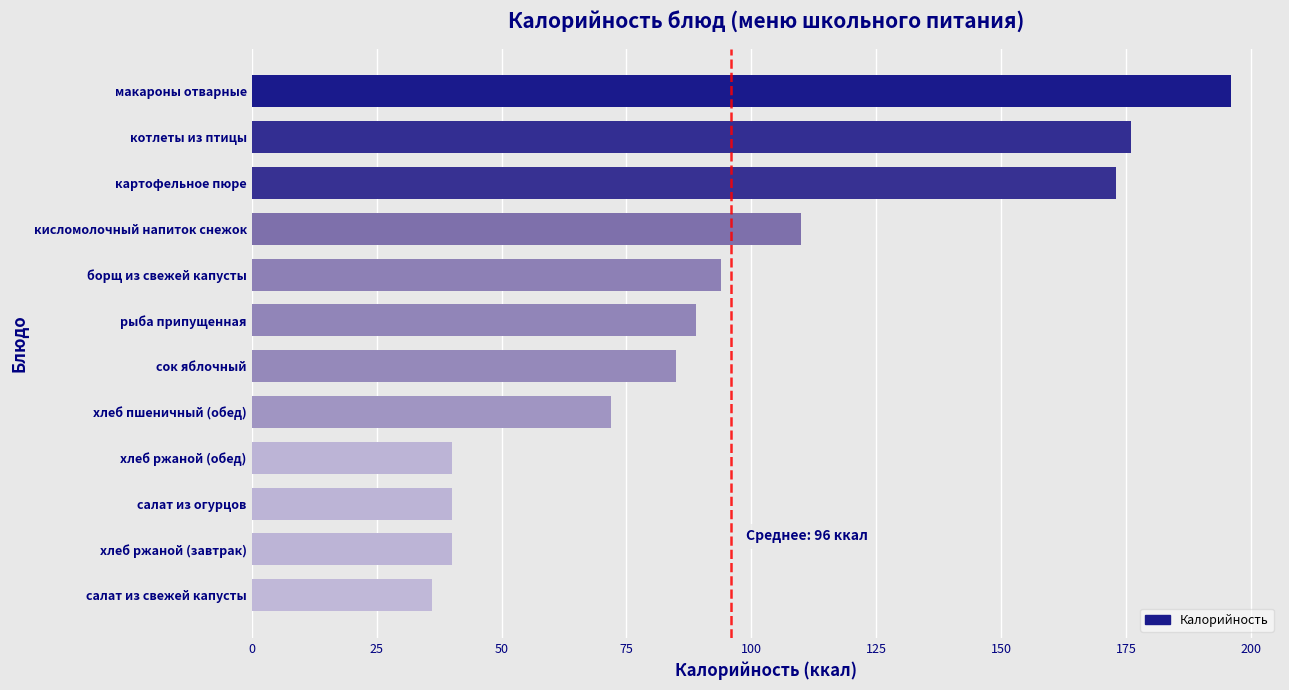

Where is the data nearest to the value 116?

кисломолочный напиток снежок